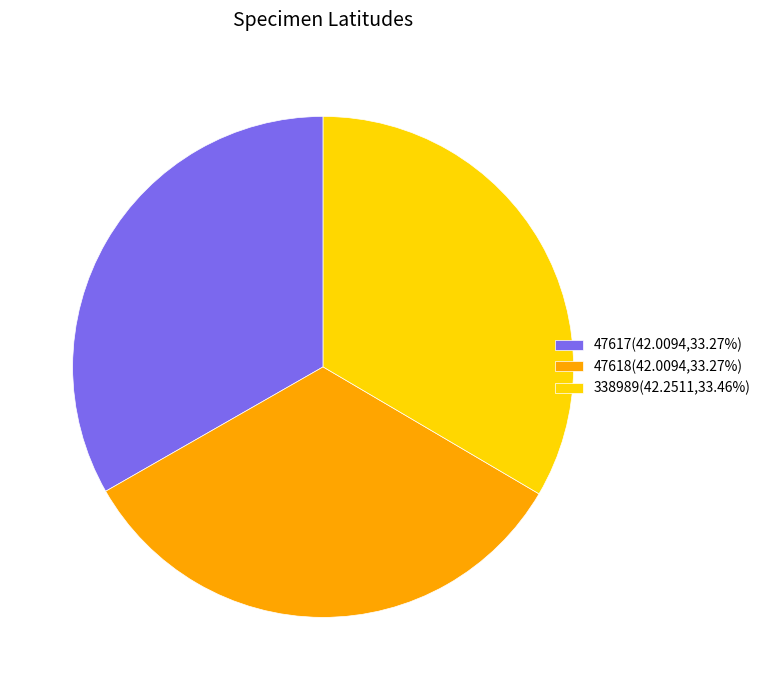

True or false: 338989 accounts for 33% of the total.

True